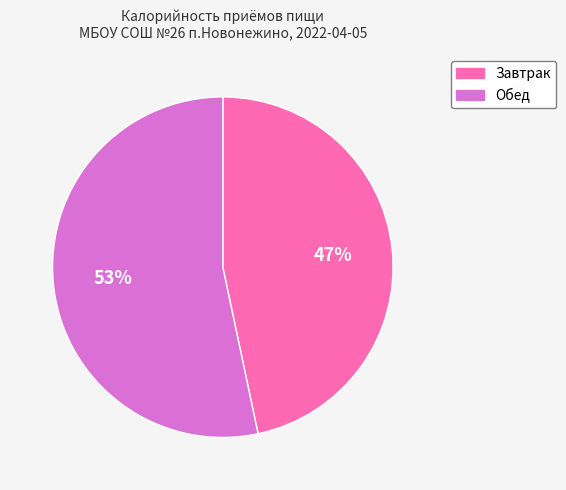

Between Обед and Завтрак, which is larger?

Обед